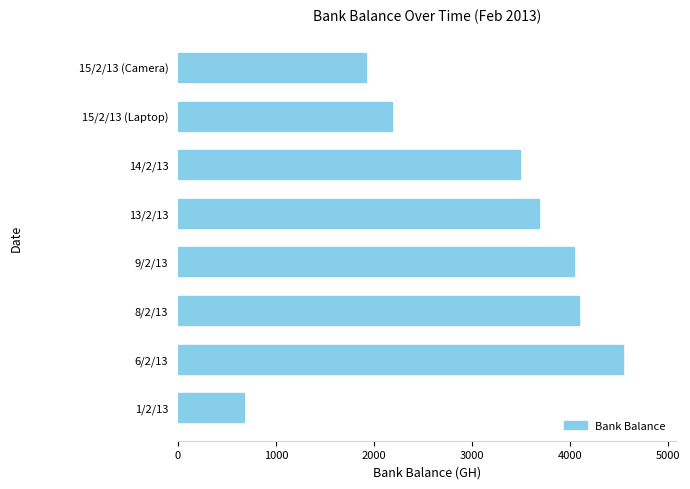

Reading top to bottom, list all the values displayed in this chart.

1913	2182	3482	3682	4033	4090	4533	673